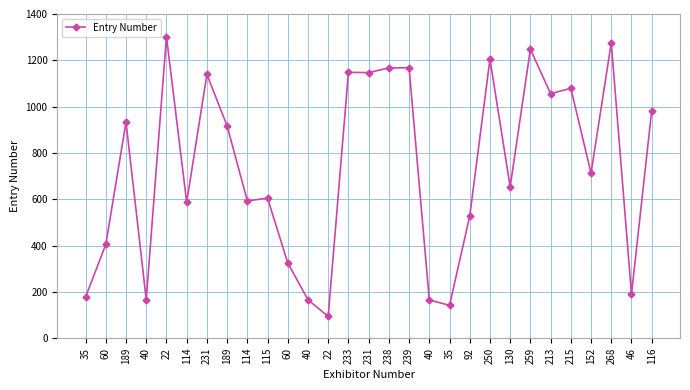

Rank the categories by value from lowest to highest.

22, 35, 40, 40, 40, 35, 46, 60, 60, 92, 114, 114, 115, 130, 152, 189, 189, 116, 213, 215, 231, 231, 233, 238, 239, 250, 259, 268, 22